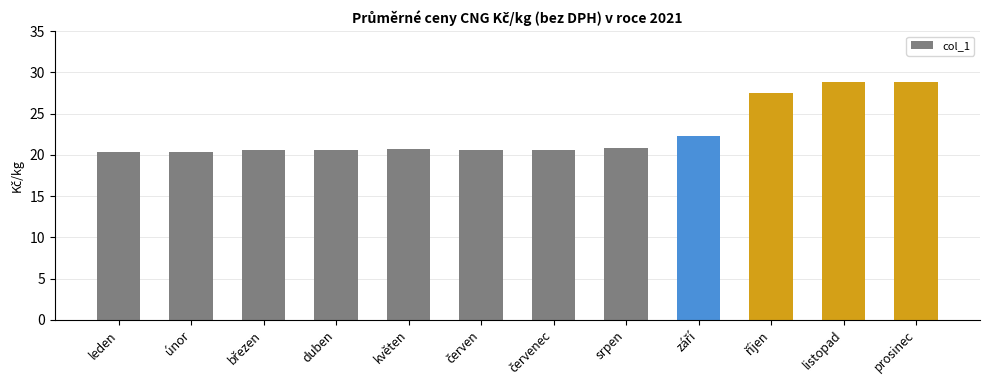

Which has a higher value, srpen or listopad?

listopad